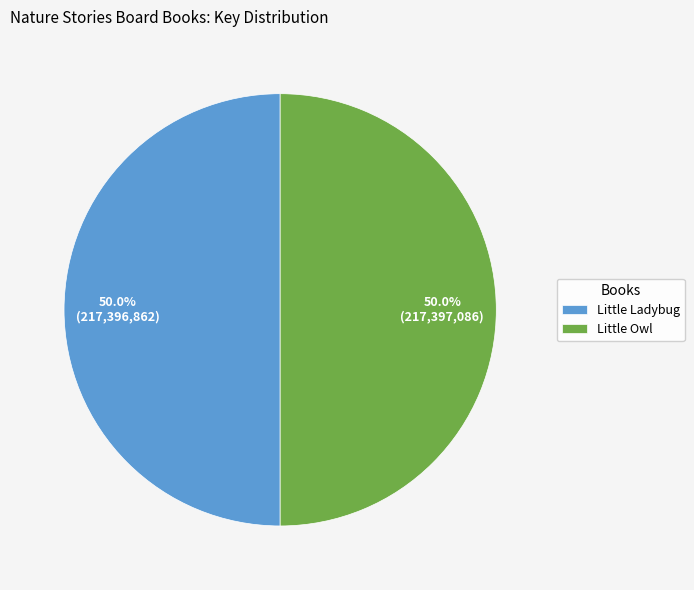

Approximately how many times larger is the value at Little Ladybug compared to Little Owl?

1.0